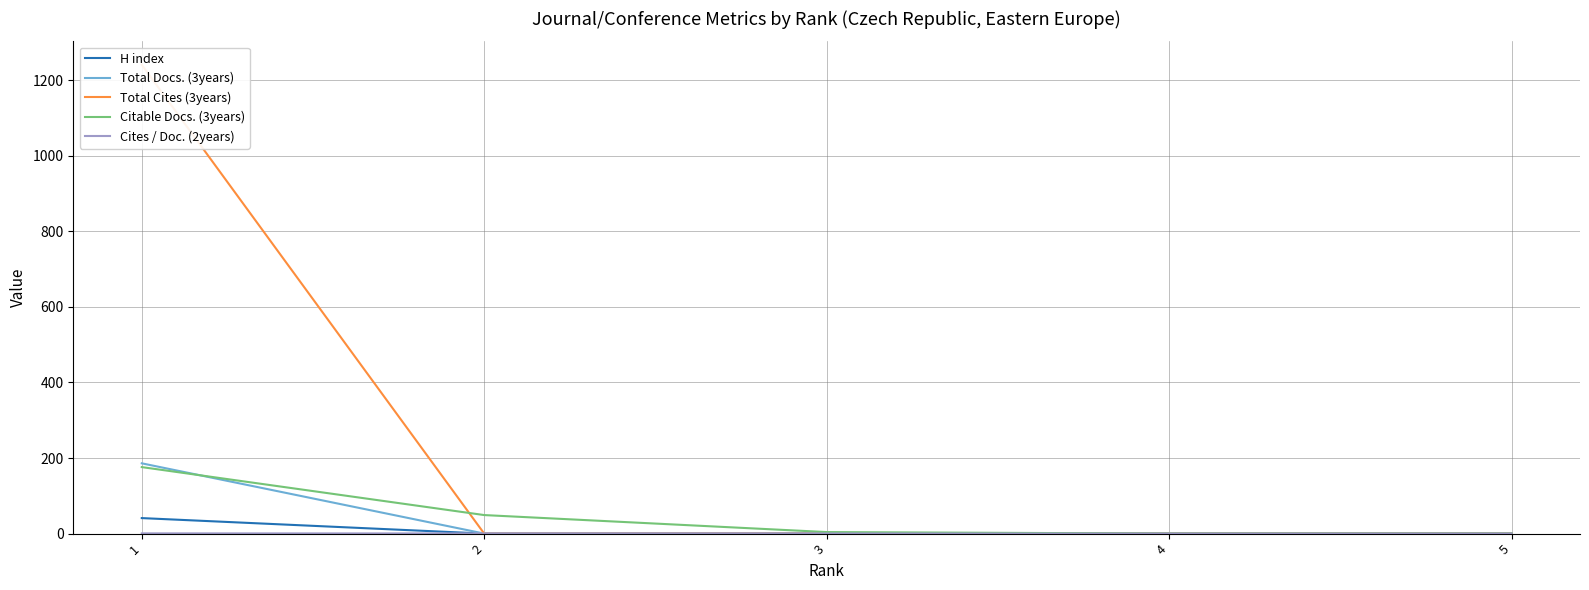

What is the average value of the Citable Docs. (3years) series?

45.8